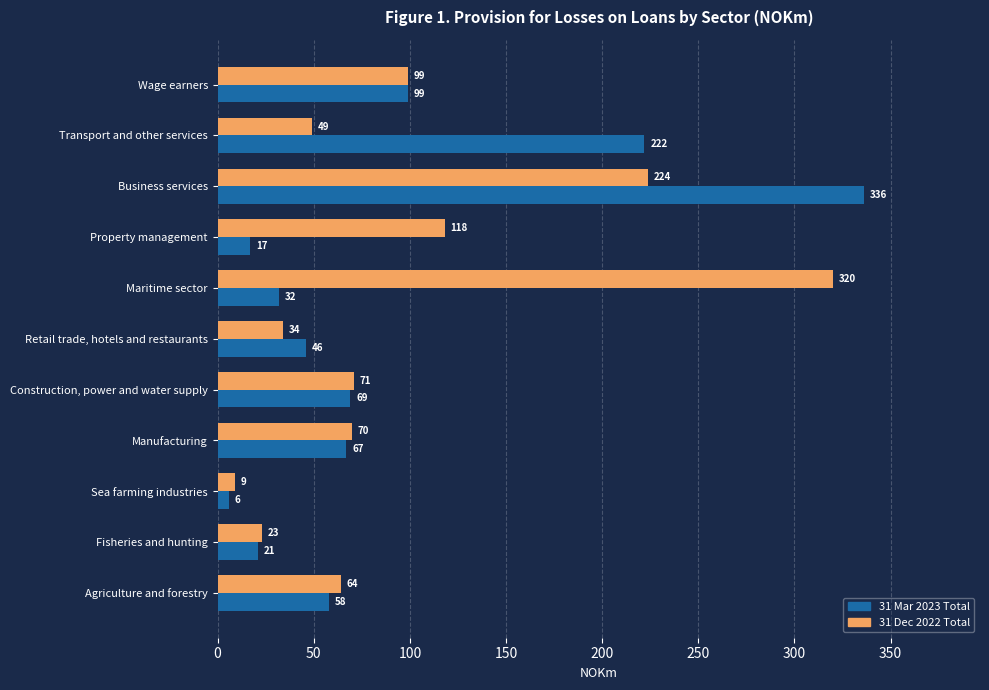

Is it true that 31 Mar 2023 Total equals 81 at Transport and other services?

False